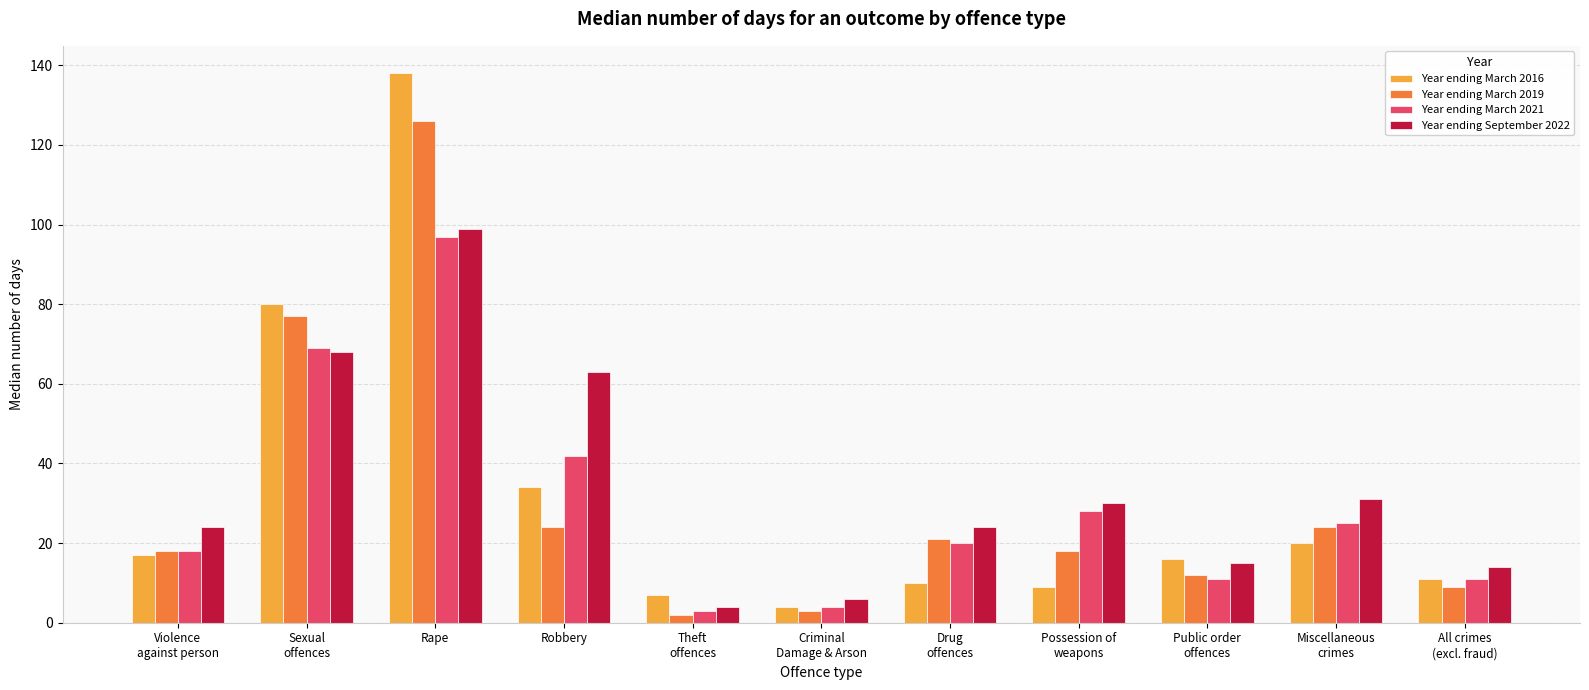

What is the spread (max minus min) of values at Robbery?

39